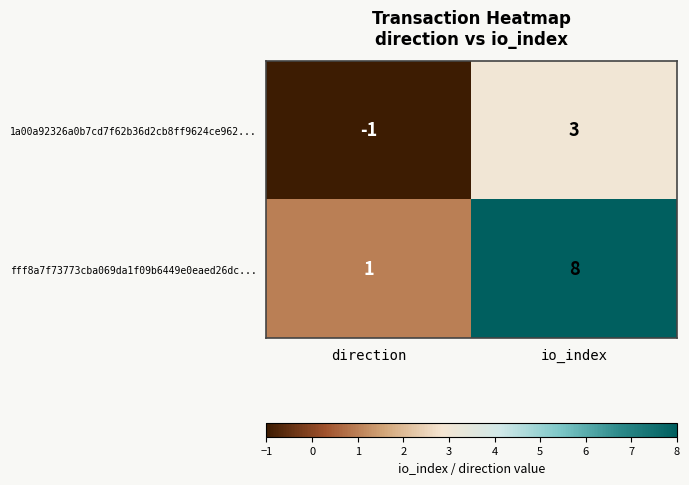

What is the difference between the fff8a7f73773cba069da1f09b6449e0eaed26dc... values at direction and io_index?

7